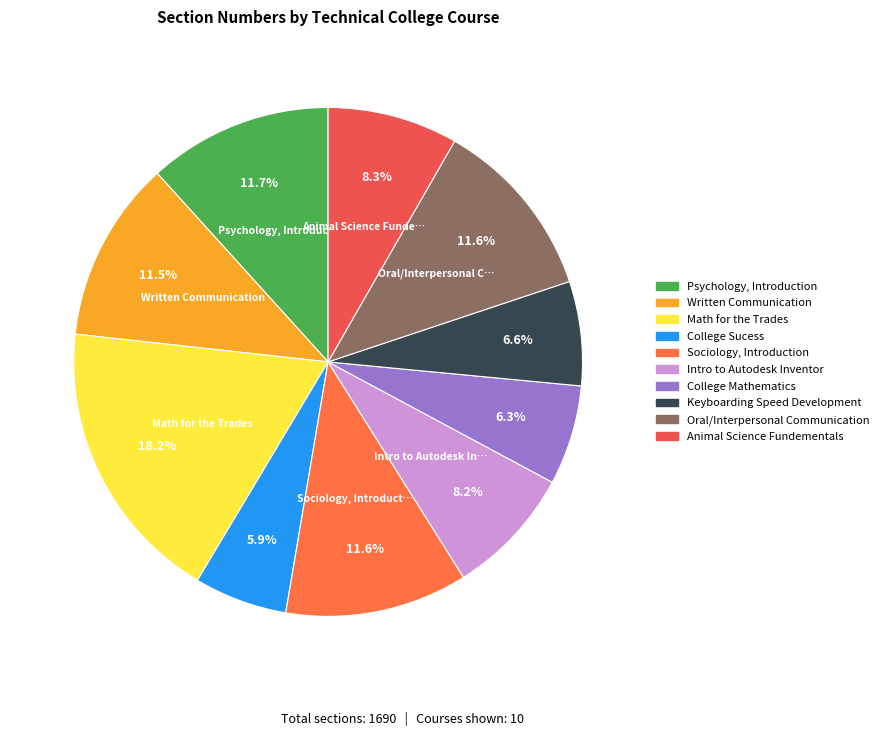

To the nearest percent, what is the average slice percentage?

10%